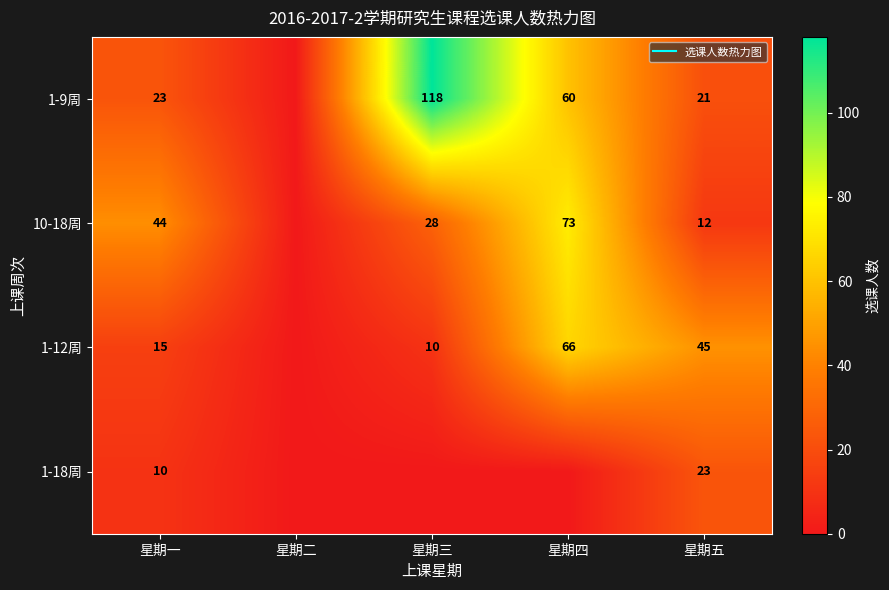

What is the difference between the maximum and second lowest values in the 1-12周 series?

56